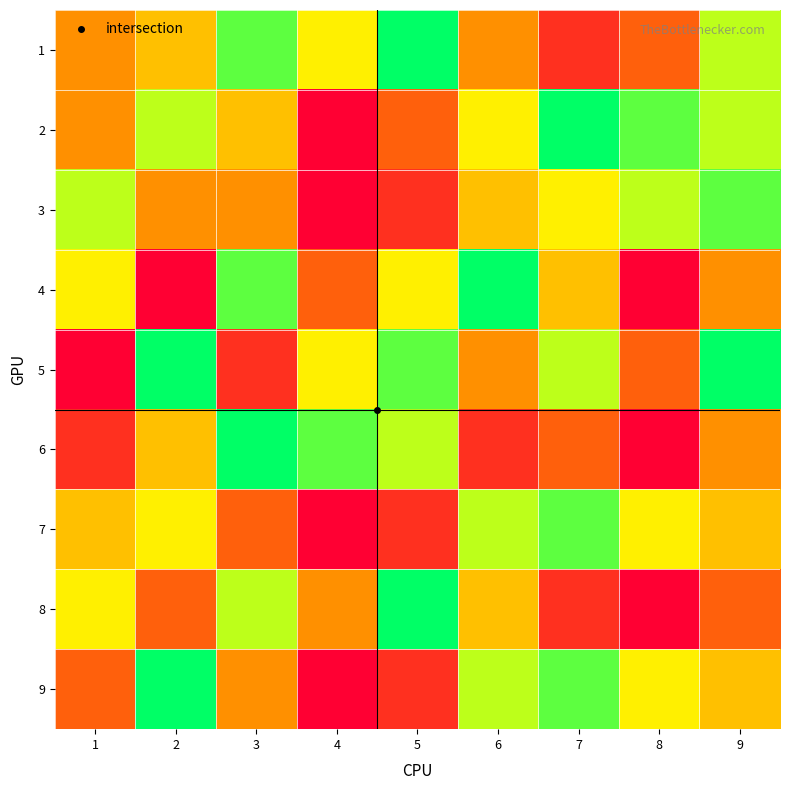

Rank the series by their maximum value, from highest to lowest.

1, 2, 4, 5, 6, 8, 9, 3, 7